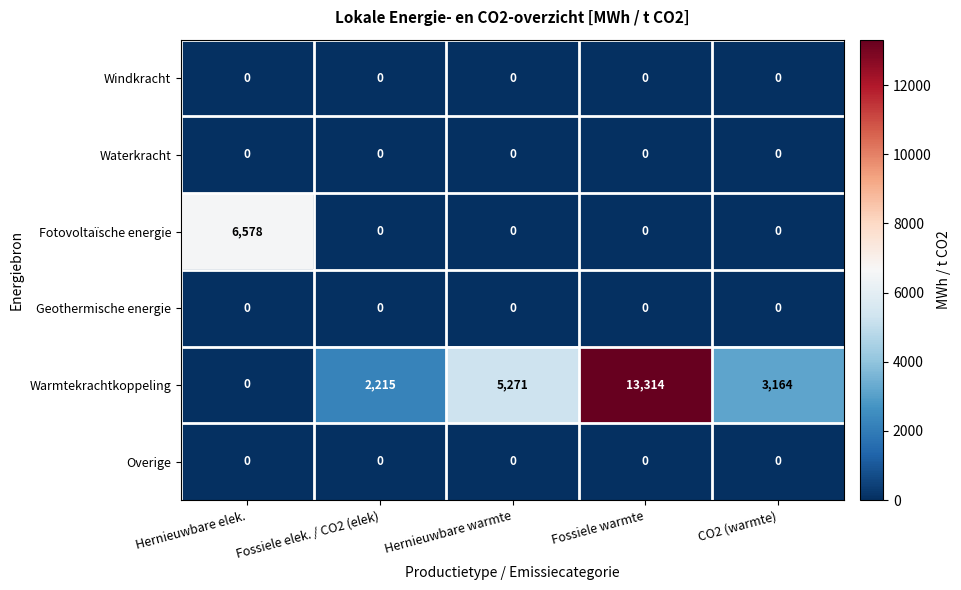

Reading right to left, list all the values displayed in this chart.

Windkracht: CO2 (warmte)=0	Fossiele warmte=0	Hernieuwbare warmte=0	Fossiele elek. / CO2 (elek)=0	Hernieuwbare elek.=0
Waterkracht: CO2 (warmte)=0	Fossiele warmte=0	Hernieuwbare warmte=0	Fossiele elek. / CO2 (elek)=0	Hernieuwbare elek.=0
Fotovoltaïsche energie: CO2 (warmte)=0	Fossiele warmte=0	Hernieuwbare warmte=0	Fossiele elek. / CO2 (elek)=0	Hernieuwbare elek.=6578
Geothermische energie: CO2 (warmte)=0	Fossiele warmte=0	Hernieuwbare warmte=0	Fossiele elek. / CO2 (elek)=0	Hernieuwbare elek.=0
Warmtekrachtkoppeling: CO2 (warmte)=3164	Fossiele warmte=13314	Hernieuwbare warmte=5271	Fossiele elek. / CO2 (elek)=2215	Hernieuwbare elek.=0
Overige: CO2 (warmte)=0	Fossiele warmte=0	Hernieuwbare warmte=0	Fossiele elek. / CO2 (elek)=0	Hernieuwbare elek.=0